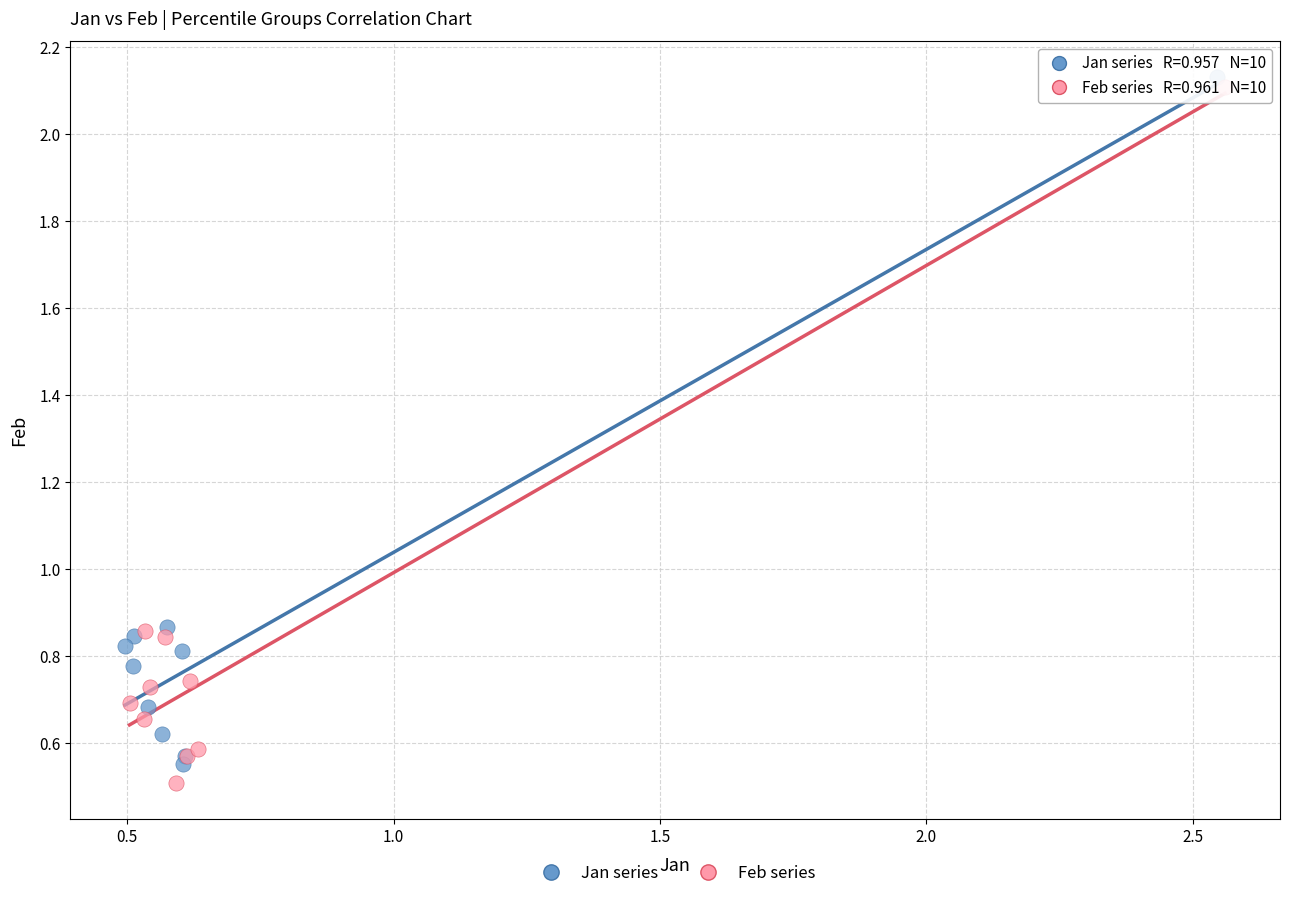

What are all the series names shown in the legend?

Jan series, Feb series